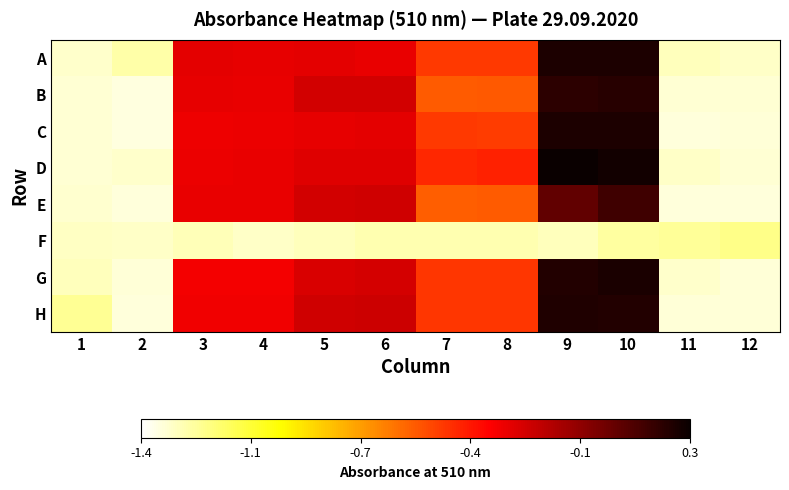

Reading right to left, what are all the values shown in this chart?

A: 12=-1.3	11=-1.3	10=0.2	9=0.2	8=-0.5	7=-0.5	6=-0.3	5=-0.3	4=-0.3	3=-0.3	2=-1.3	1=-1.3
B: 12=-1.3	11=-1.3	10=0.2	9=0.2	8=-0.6	7=-0.6	6=-0.2	5=-0.2	4=-0.3	3=-0.3	2=-1.3	1=-1.3
C: 12=-1.3	11=-1.3	10=0.2	9=0.2	8=-0.5	7=-0.5	6=-0.3	5=-0.3	4=-0.3	3=-0.3	2=-1.3	1=-1.3
D: 12=-1.3	11=-1.3	10=0.2	9=0.3	8=-0.4	7=-0.4	6=-0.3	5=-0.3	4=-0.3	3=-0.3	2=-1.3	1=-1.3
E: 12=-1.3	11=-1.3	10=0.1	9=0.0	8=-0.6	7=-0.6	6=-0.2	5=-0.2	4=-0.3	3=-0.3	2=-1.3	1=-1.3
F: 12=-1.2	11=-1.2	10=-1.2	9=-1.3	8=-1.3	7=-1.3	6=-1.3	5=-1.3	4=-1.3	3=-1.3	2=-1.3	1=-1.3
G: 12=-1.3	11=-1.3	10=0.2	9=0.2	8=-0.5	7=-0.5	6=-0.2	5=-0.2	4=-0.3	3=-0.3	2=-1.3	1=-1.3
H: 12=-1.3	11=-1.3	10=0.2	9=0.2	8=-0.5	7=-0.5	6=-0.2	5=-0.2	4=-0.3	3=-0.3	2=-1.3	1=-1.2